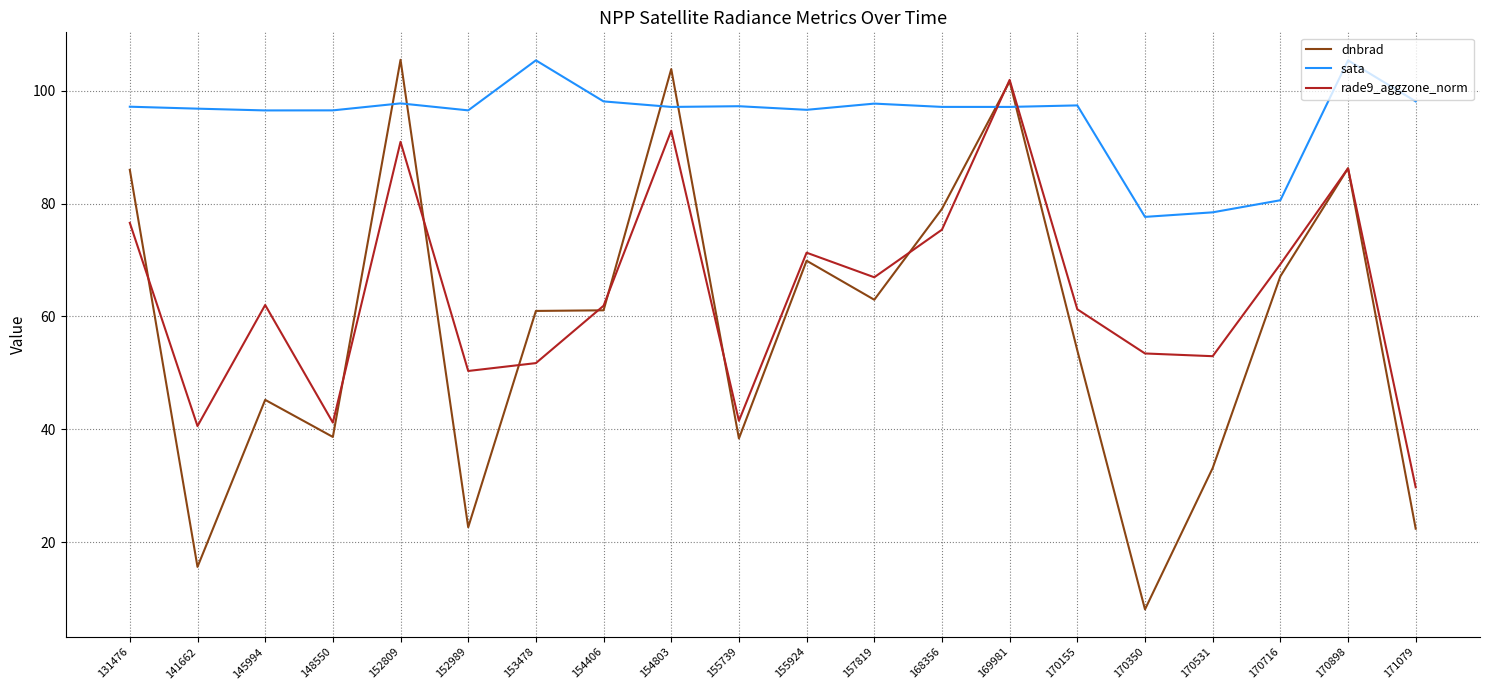

At how many categories does at least one series exceed 54?

20